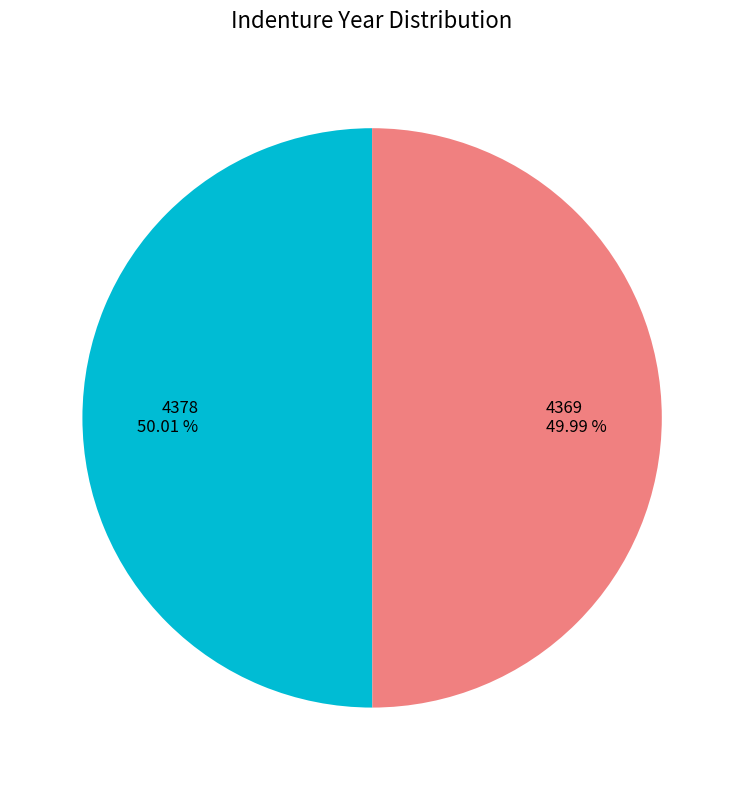

Approximately how many times larger is the value at 4378 compared to 4369?

1.0